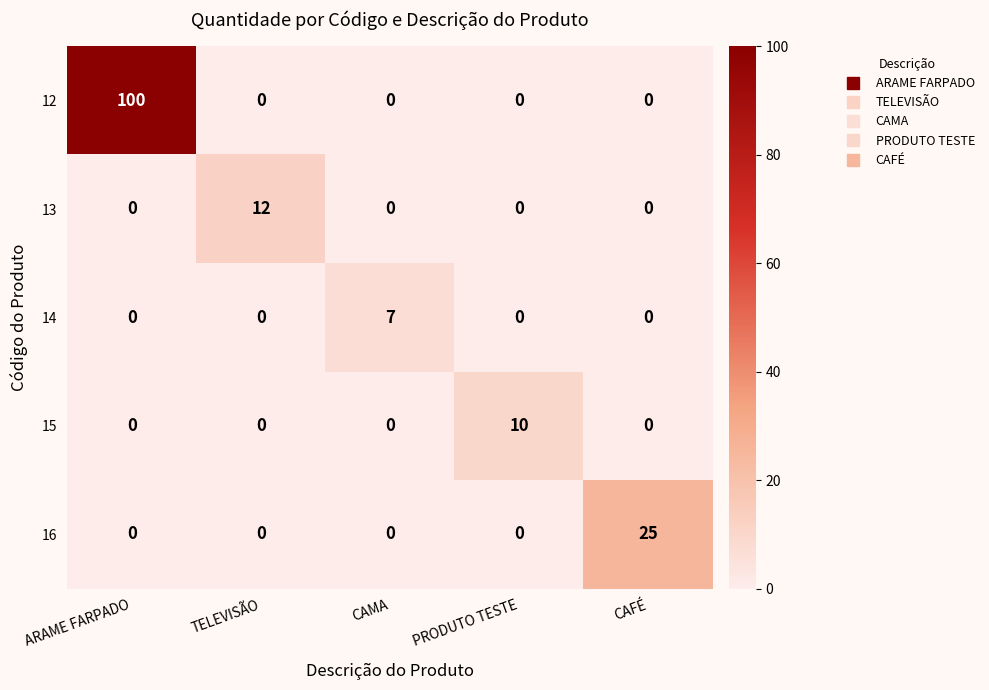

What is the sum of all 16 values?

25